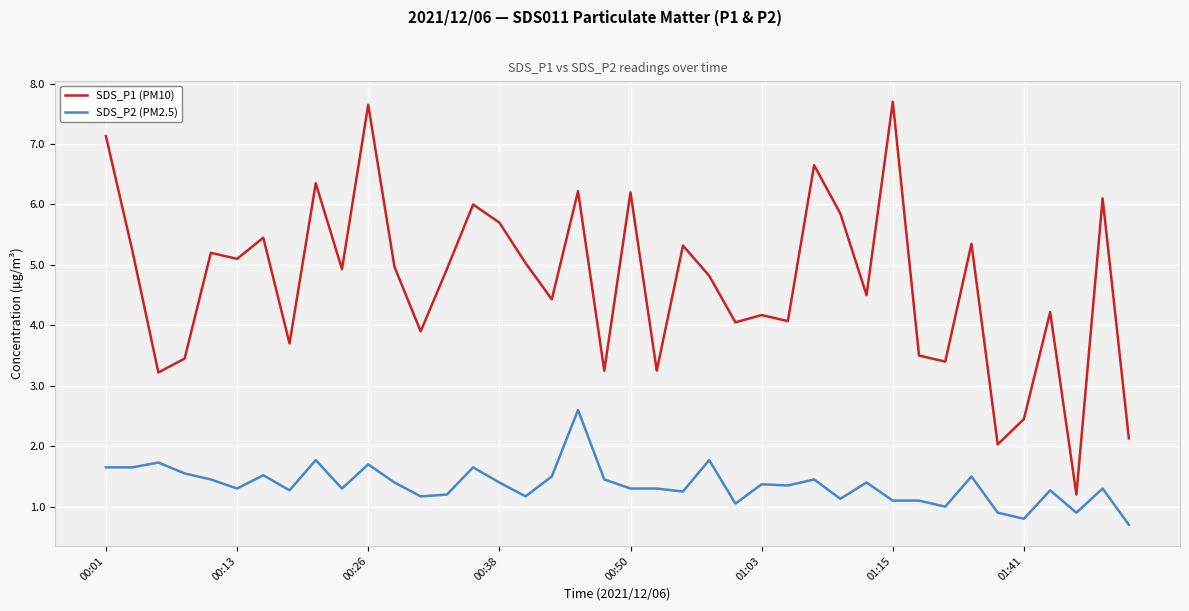

What is the maximum value for SDS_P2 (PM2.5)?

2.6